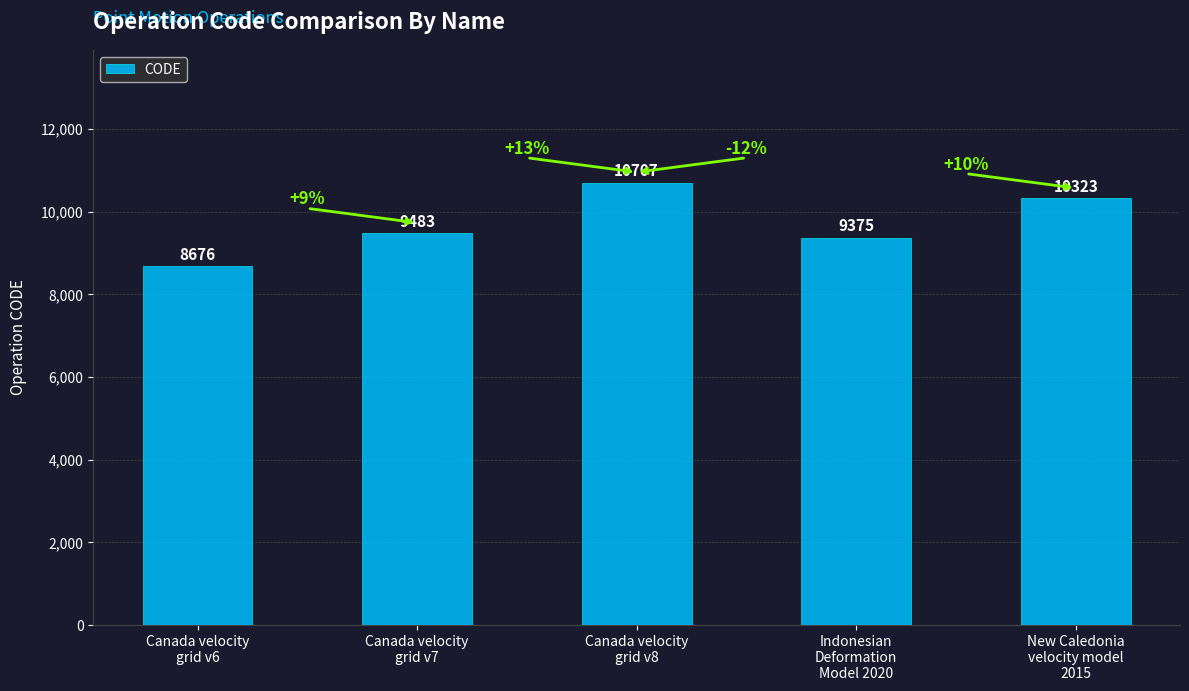

What is the difference between the maximum and minimum values?

2031